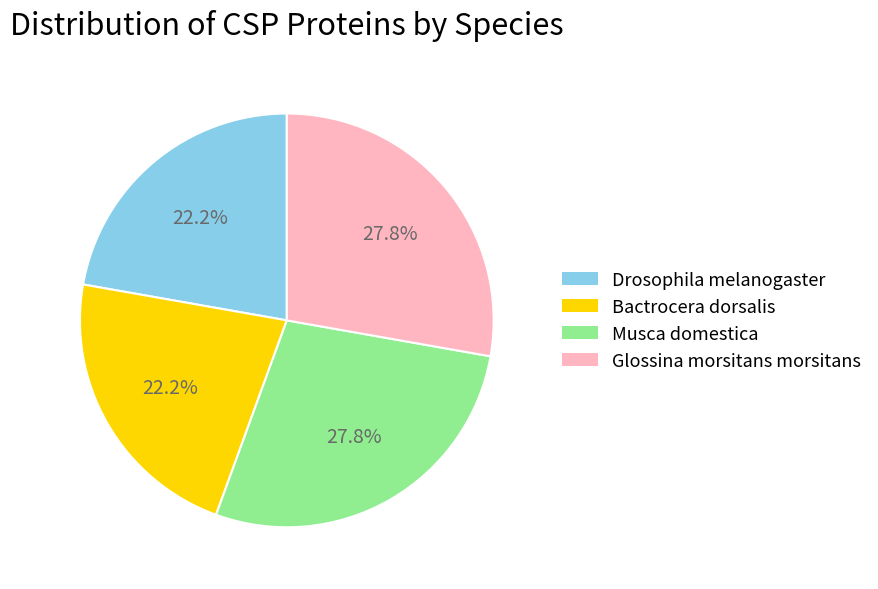

The Bactrocera dorsalis slice represents 14% of the pie. True or false?

False